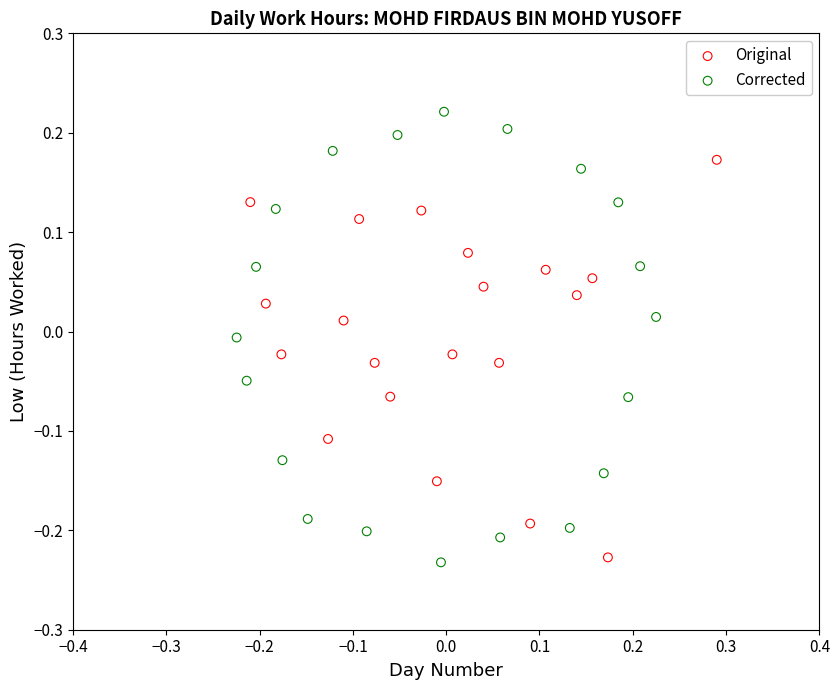

Which series has the widest spread of Y values?

Corrected